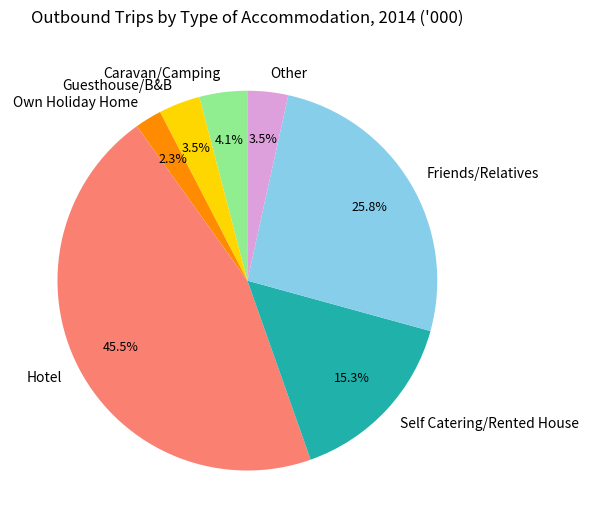

To the nearest percent, what percentage of the pie is Caravan/Camping?

4%